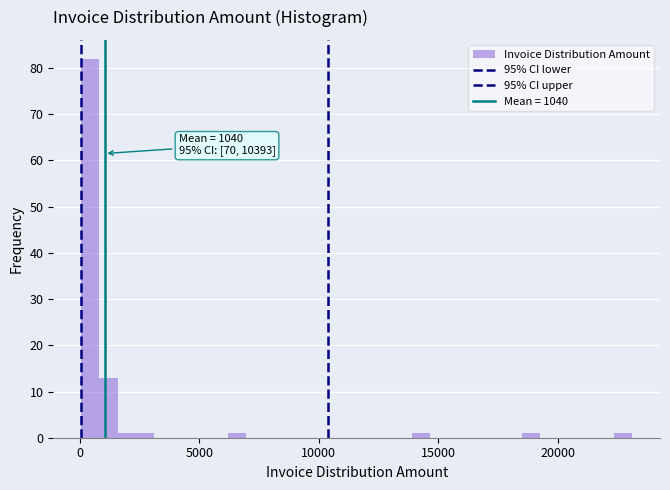

Around what value on the x-axis is the tallest bar? Give the approximate position of its centre, as read against the axis.

500